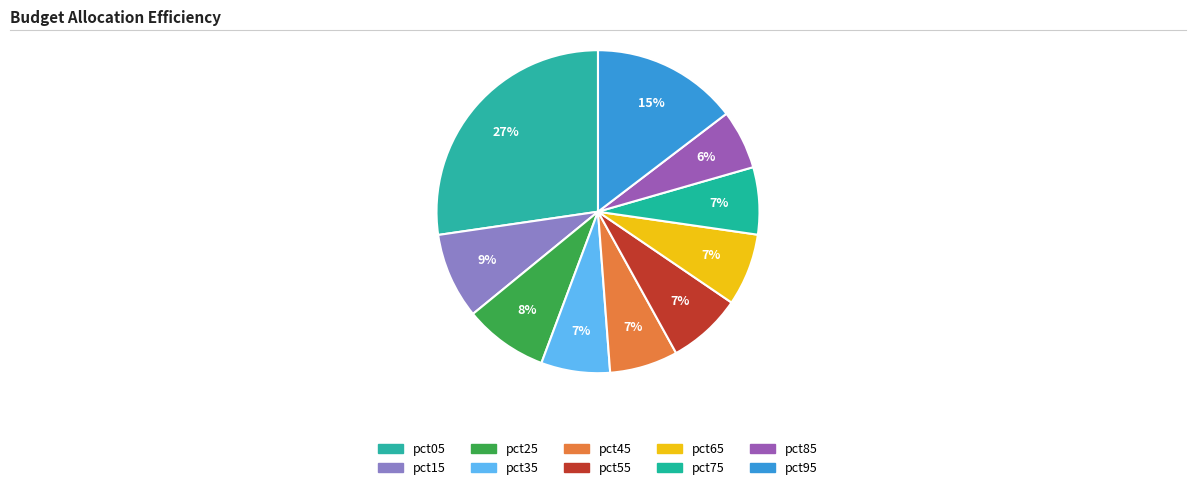

What percentage is the pct45 slice, to the nearest percent?

7%